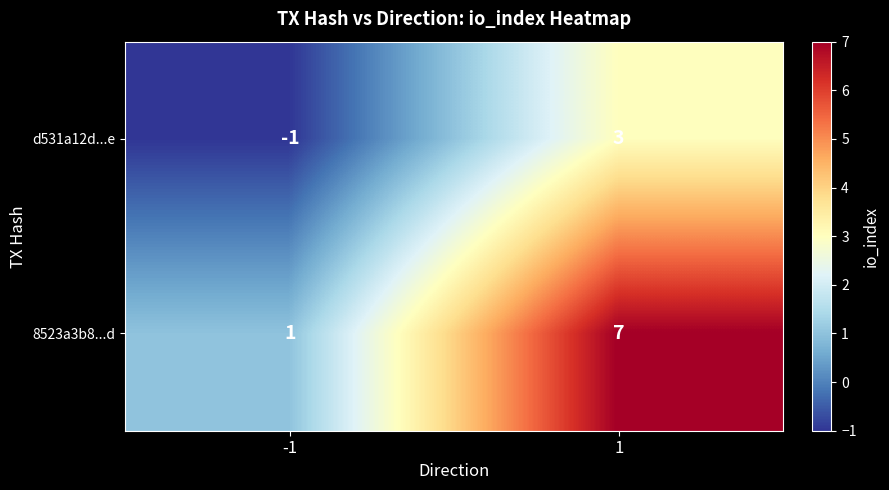

True or false: 8523a3b8...d has a value of 0 at -1.

False